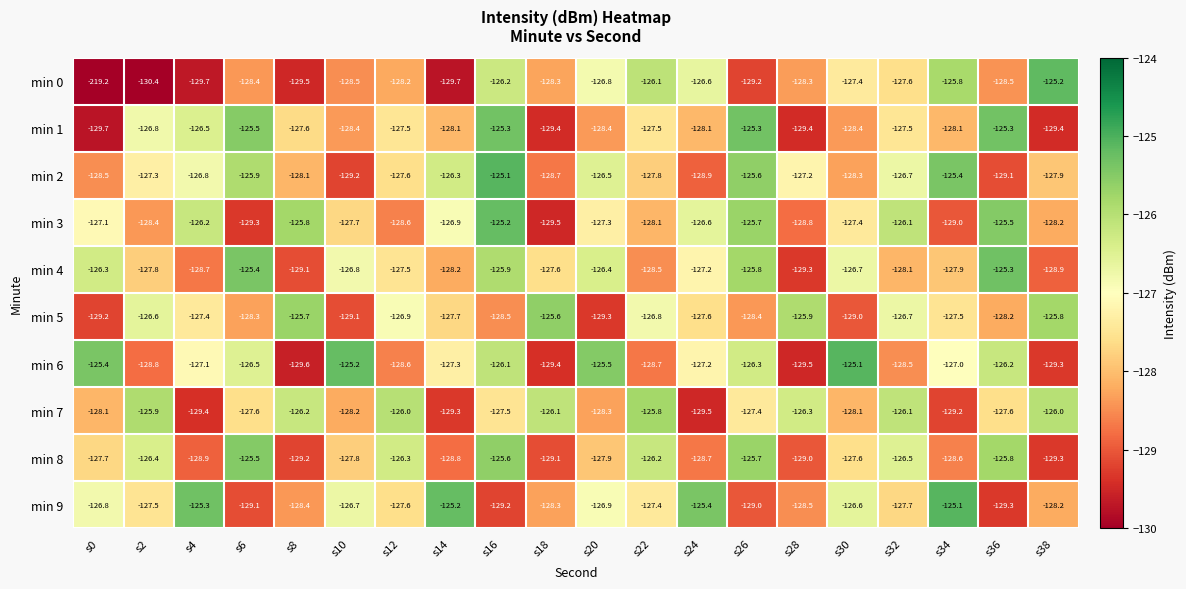

Which category has the lowest value in the min 5 series?

s20